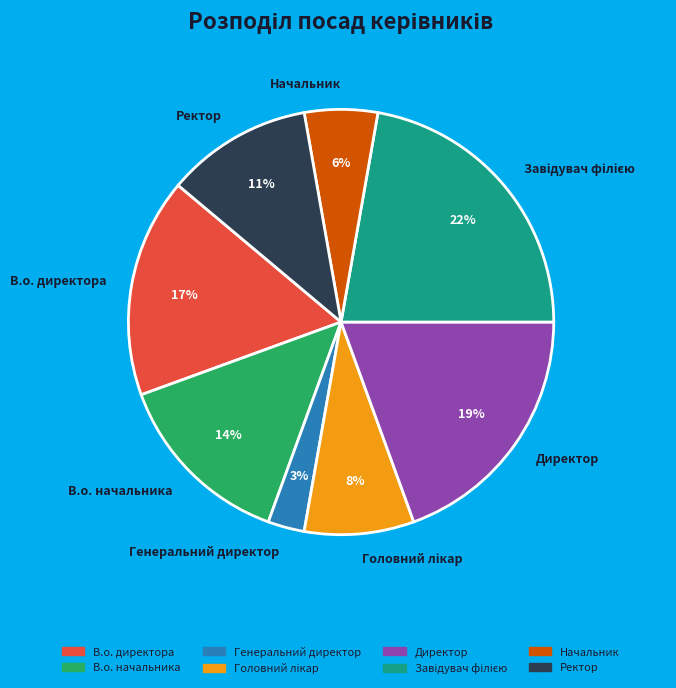

Is it true that В.о. начальника is 14% of the pie?

True